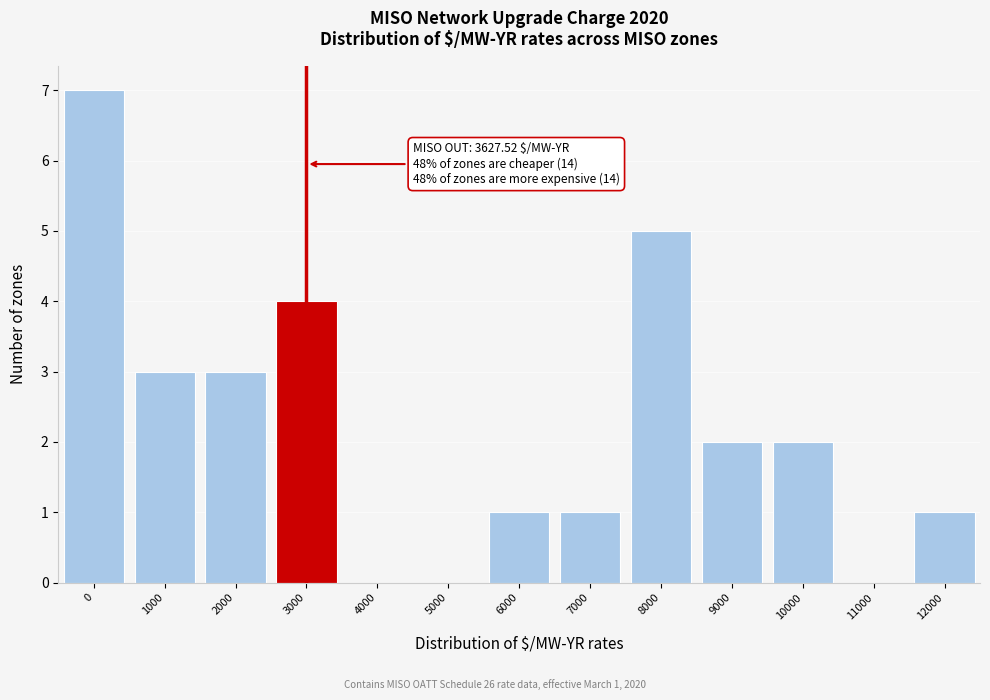

Reading right to left, what are all the values shown in this chart?

12000=1	11000=0	10000=2	9000=2	8000=5	7000=1	6000=1	5000=0	4000=0	3000=4	2000=3	1000=3	0=7